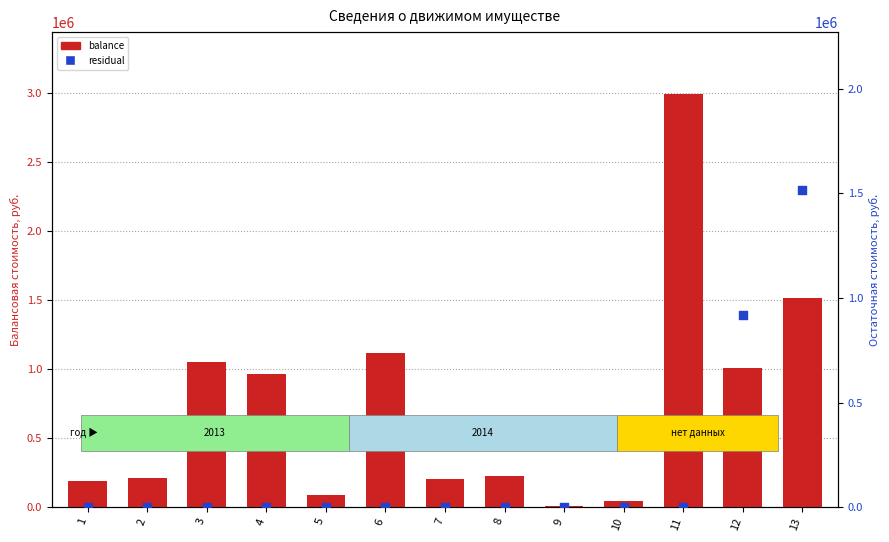

What is the total value across all series at 1?

190242.5